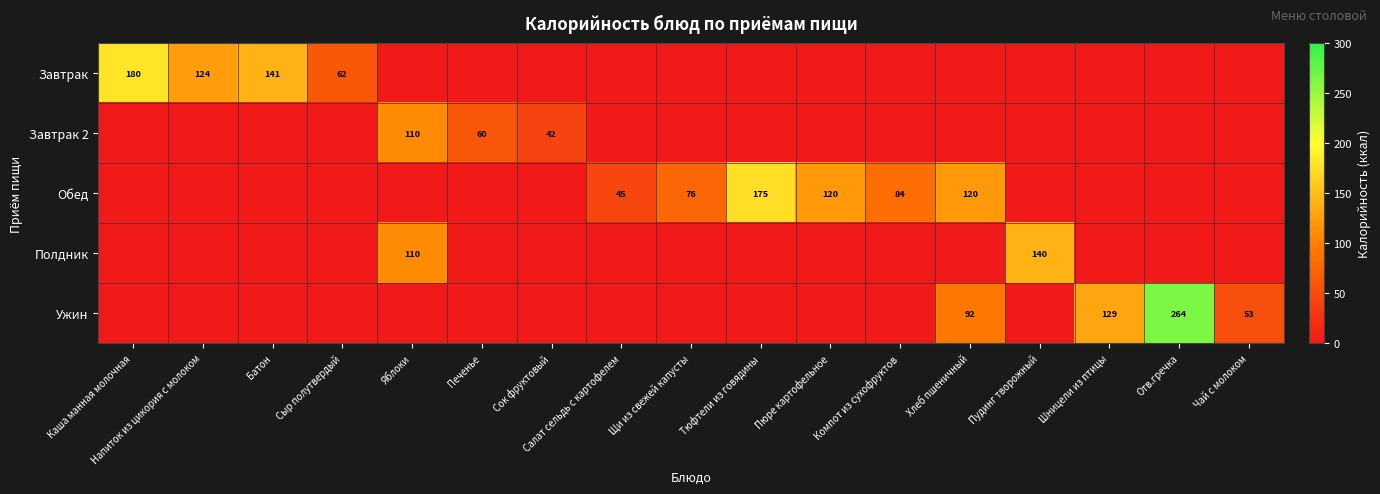

Is the value of Обед at Щи из свежей капусты greater than the value of Завтрак at Сыр полутвердый?

Yes